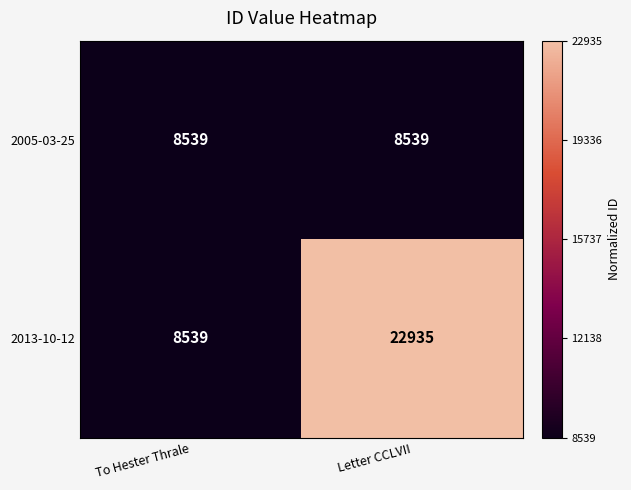

At which category is the sum across all series the highest?

Letter CCLVII